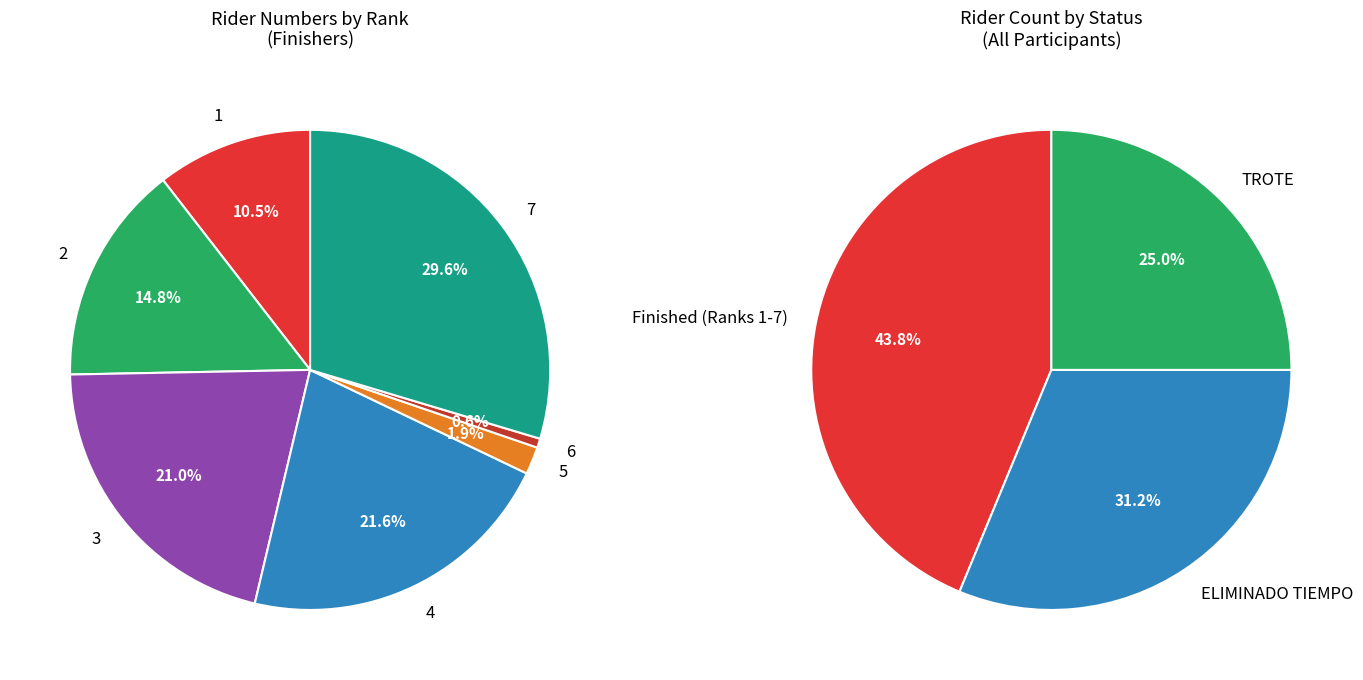

Which slice is the largest?

7